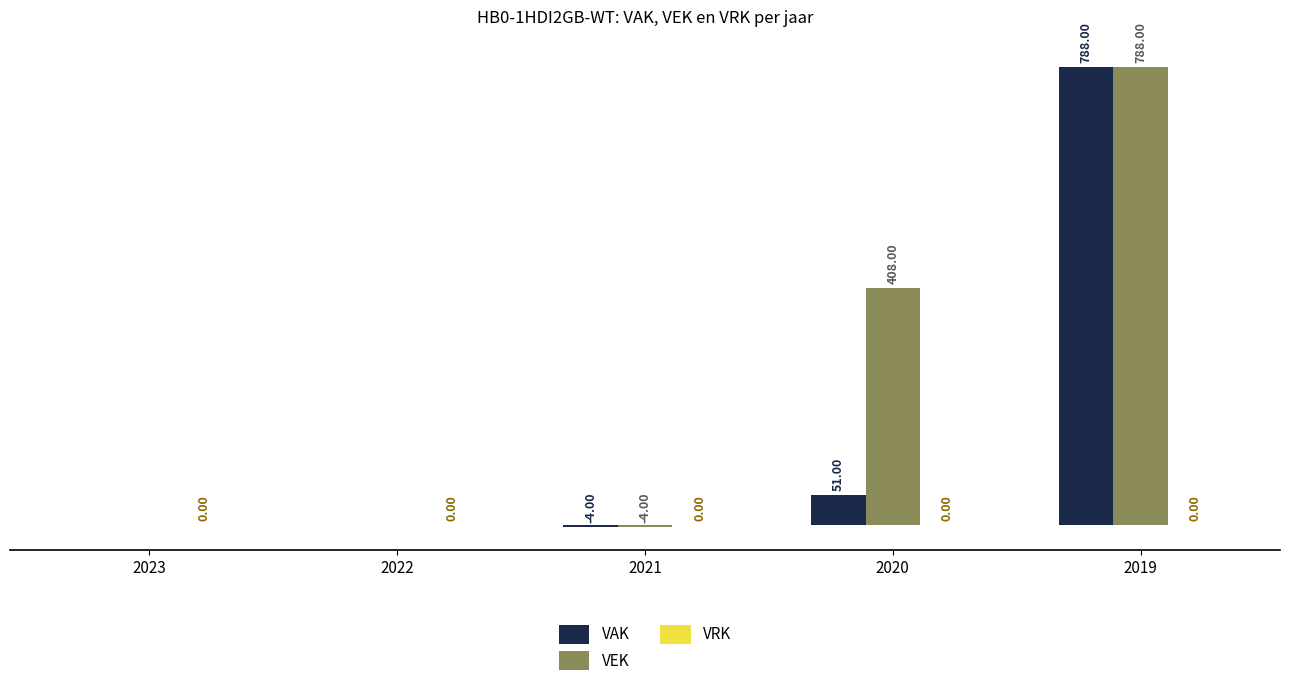

At which label is VAK closest to 392?

2020